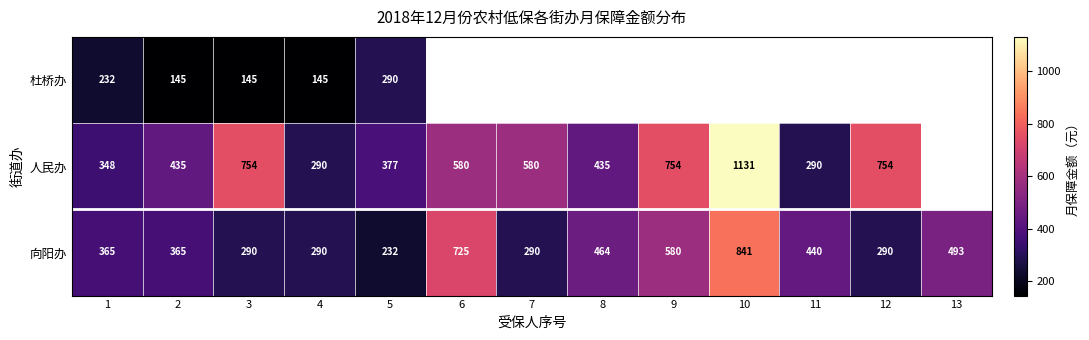

Is the value of 人民办 at 6 greater than the value of 向阳办 at 4?

Yes